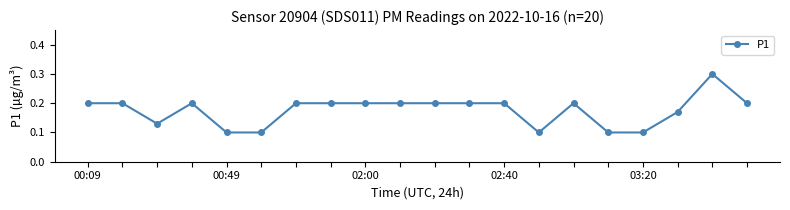

True or false: there are more than 2 points higher than both neighbors.

True